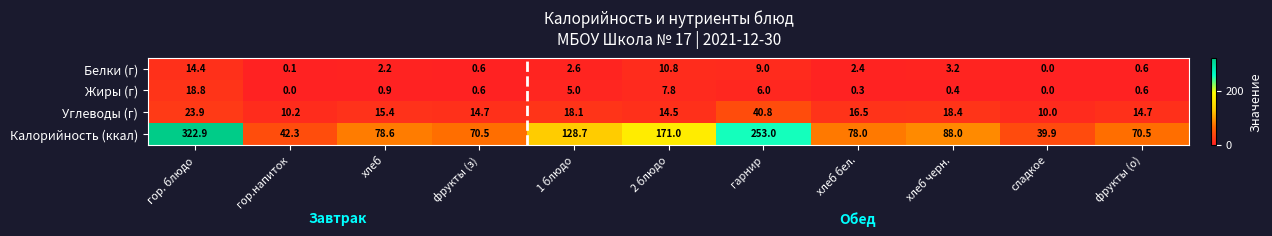

List the series in order of their peak value, highest first.

Калорийность (ккал), Углеводы (г), Жиры (г), Белки (г)